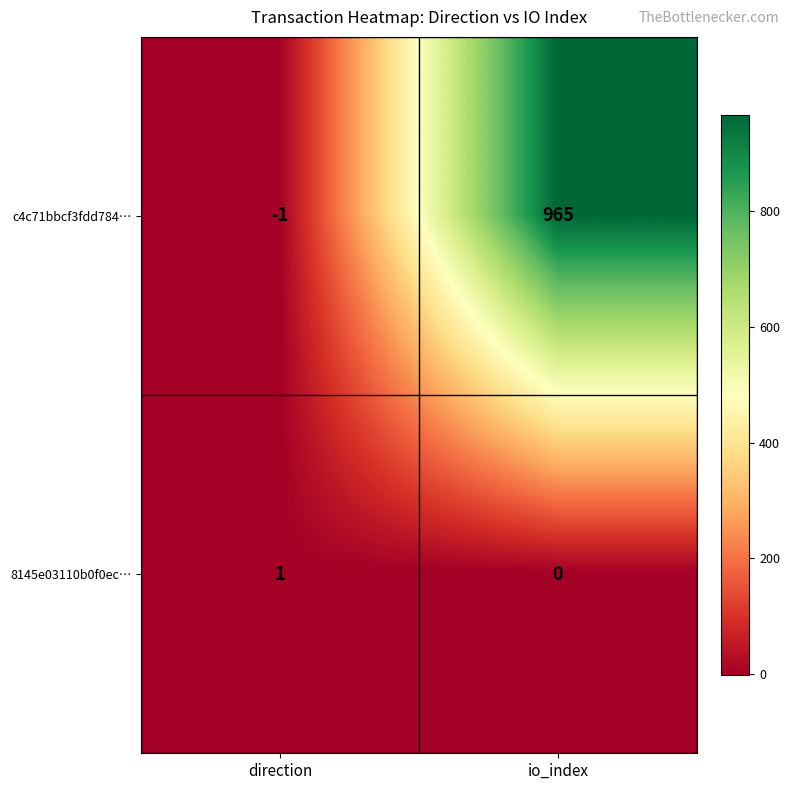

What is the maximum value for c4c71bbcf3fdd784…?

965